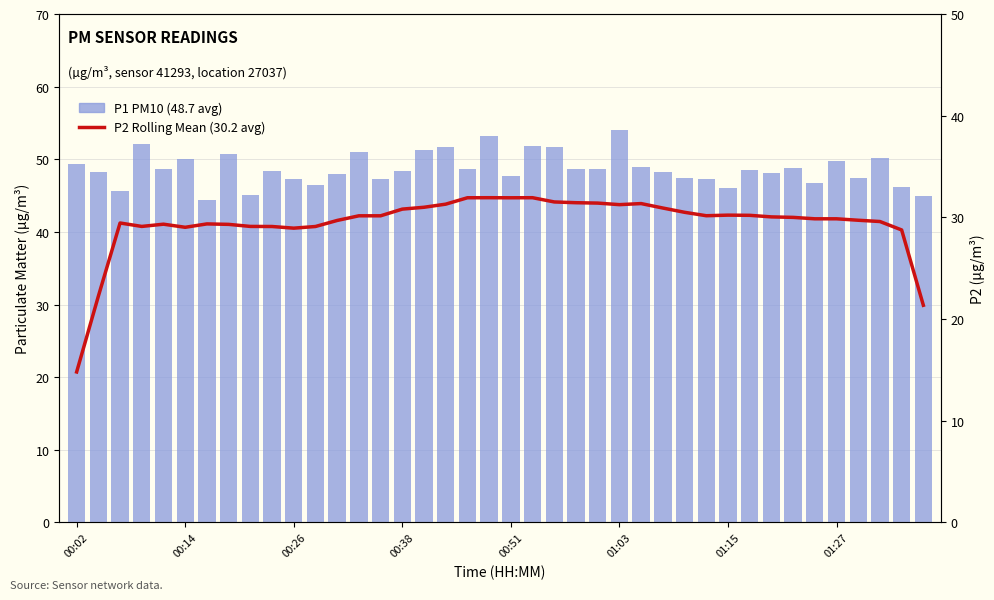

What is the value of the P1 PM10 (48.7 avg) bar at the 9th from the left?

45.0